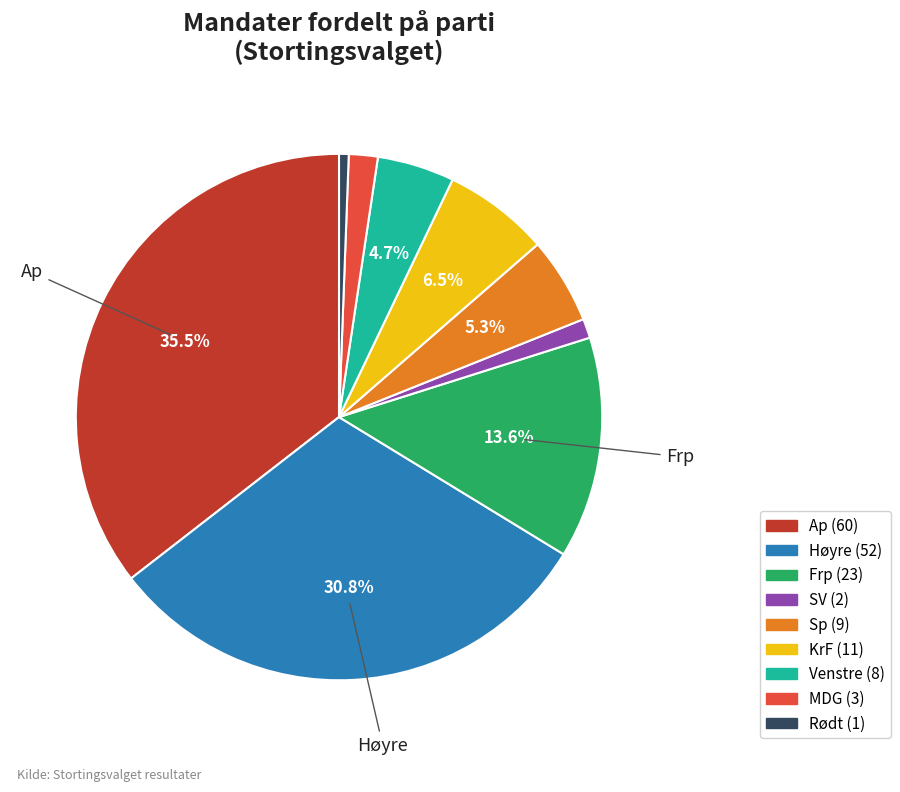

Combined, do SV and Rødt account for over 50%?

No